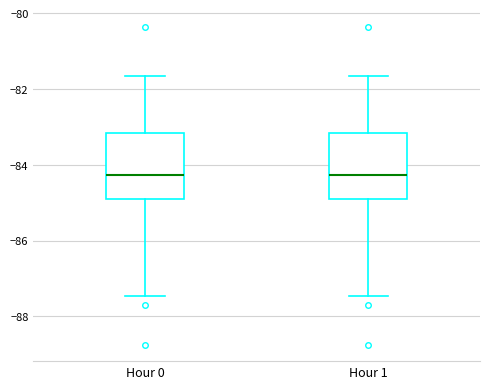

Where does the lower whisker of the box for Hour 1 end on the y-axis? The values are not printed on the chart, so give them approximately, as read against the axis.

-87.4